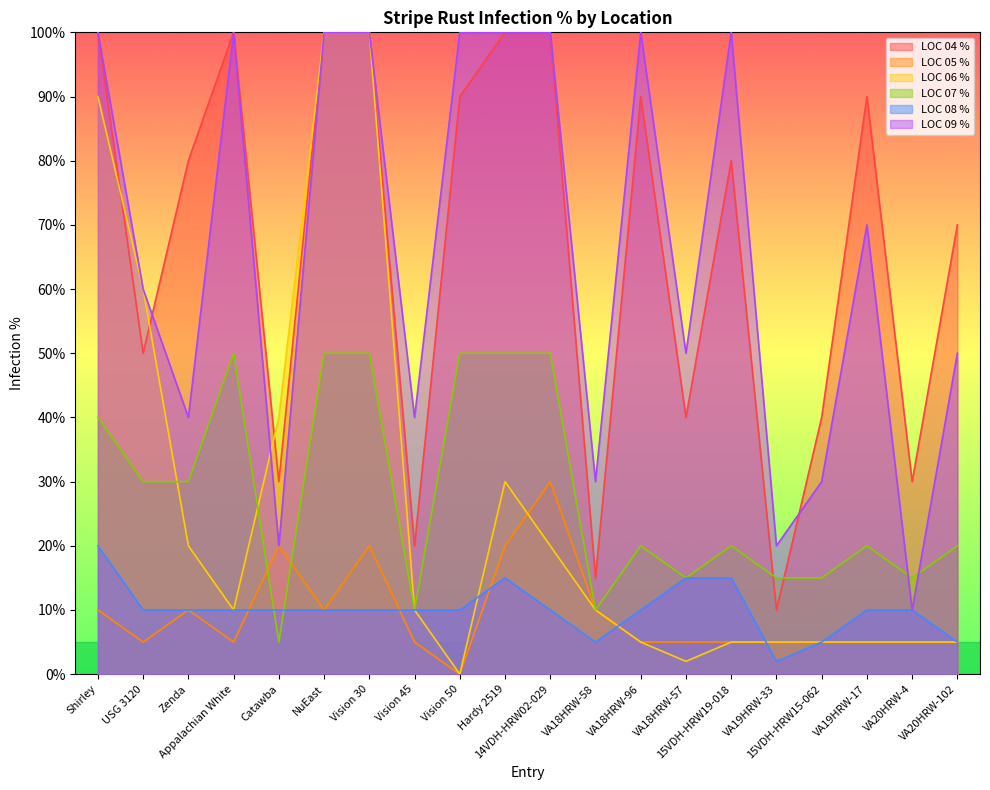

Reading right to left, what are all the values shown in this chart?

LOC 04 %: VA20HRW-102=70	VA20HRW-4=30	VA19HRW-17=90	15VDH-HRW15-062=40	VA19HRW-33=10	15VDH-HRW19-018=80	VA18HRW-57=40	VA18HRW-96=90	VA18HRW-58=15	14VDH-HRW02-029=100	Hardy 2519=100	Vision 50=90	Vision 45=20	Vision 30=100	NuEast=100	Catawba=30	Appalachian White=100	Zenda=80	USG 3120=50	Shirley=100
LOC 05 %: VA20HRW-102=5	VA20HRW-4=5	VA19HRW-17=5	15VDH-HRW15-062=5	VA19HRW-33=5	15VDH-HRW19-018=5	VA18HRW-57=5	VA18HRW-96=5	VA18HRW-58=10	14VDH-HRW02-029=30	Hardy 2519=20	Vision 50=0	Vision 45=5	Vision 30=20	NuEast=10	Catawba=20	Appalachian White=5	Zenda=10	USG 3120=5	Shirley=10
LOC 06 %: VA20HRW-102=5	VA20HRW-4=5	VA19HRW-17=5	15VDH-HRW15-062=5	VA19HRW-33=5	15VDH-HRW19-018=5	VA18HRW-57=2	VA18HRW-96=5	VA18HRW-58=10	14VDH-HRW02-029=20	Hardy 2519=30	Vision 50=0	Vision 45=10	Vision 30=100	NuEast=100	Catawba=40	Appalachian White=10	Zenda=20	USG 3120=60	Shirley=90
LOC 07 %: VA20HRW-102=20	VA20HRW-4=15	VA19HRW-17=20	15VDH-HRW15-062=15	VA19HRW-33=15	15VDH-HRW19-018=20	VA18HRW-57=15	VA18HRW-96=20	VA18HRW-58=10	14VDH-HRW02-029=50	Hardy 2519=50	Vision 50=50	Vision 45=10	Vision 30=50	NuEast=50	Catawba=5	Appalachian White=50	Zenda=30	USG 3120=30	Shirley=40
LOC 08 %: VA20HRW-102=5	VA20HRW-4=10	VA19HRW-17=10	15VDH-HRW15-062=5	VA19HRW-33=2	15VDH-HRW19-018=15	VA18HRW-57=15	VA18HRW-96=10	VA18HRW-58=5	14VDH-HRW02-029=10	Hardy 2519=15	Vision 50=10	Vision 45=10	Vision 30=10	NuEast=10	Catawba=10	Appalachian White=10	Zenda=10	USG 3120=10	Shirley=20
LOC 09 %: VA20HRW-102=50	VA20HRW-4=10	VA19HRW-17=70	15VDH-HRW15-062=30	VA19HRW-33=20	15VDH-HRW19-018=100	VA18HRW-57=50	VA18HRW-96=100	VA18HRW-58=30	14VDH-HRW02-029=100	Hardy 2519=100	Vision 50=100	Vision 45=40	Vision 30=100	NuEast=100	Catawba=20	Appalachian White=100	Zenda=40	USG 3120=60	Shirley=100